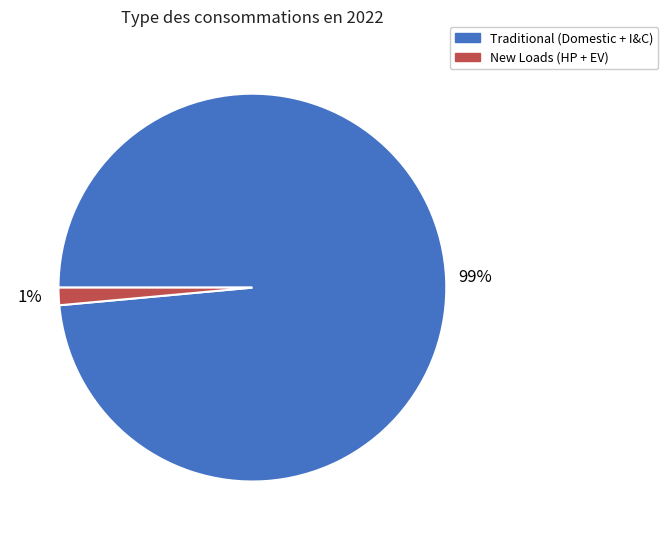

How many segments does this pie chart have?

2